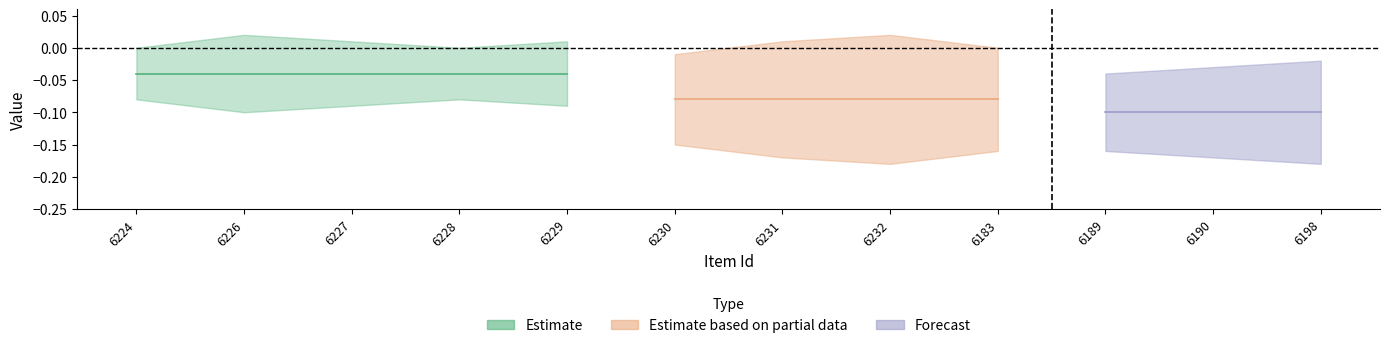

Which category has the highest value in the public series?

6224